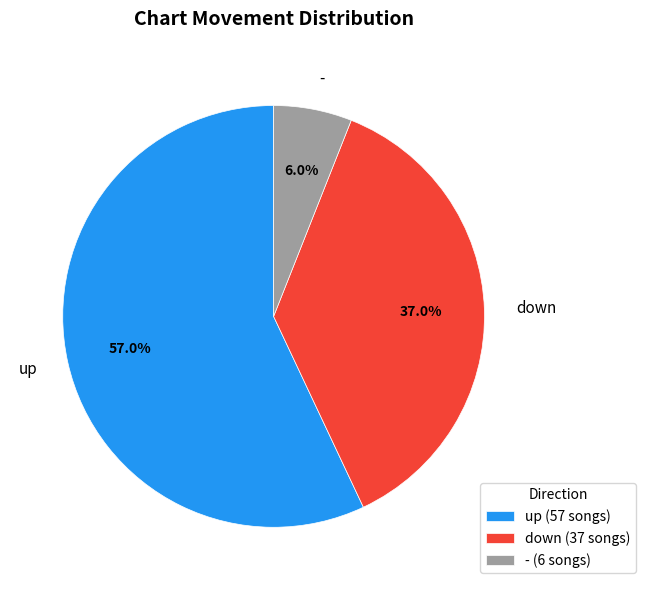

Approximately how many times larger is the value at - compared to down?

0.2